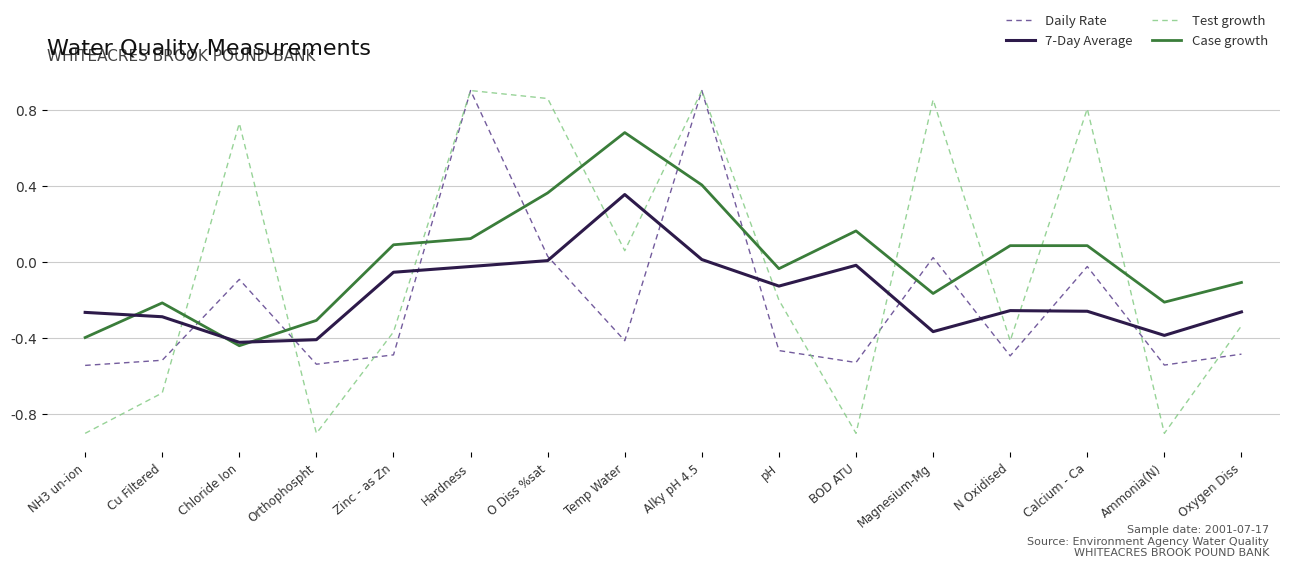

Is it true that Daily Rate equals -0.5 at Cu Filtered?

True